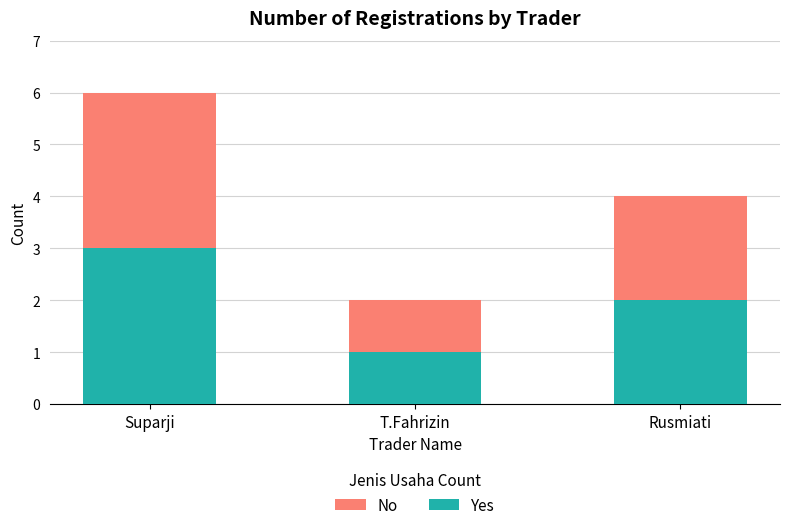

Reading left to right, transcribe the values for Yes.

Suparji=3	T.Fahrizin=1	Rusmiati=2